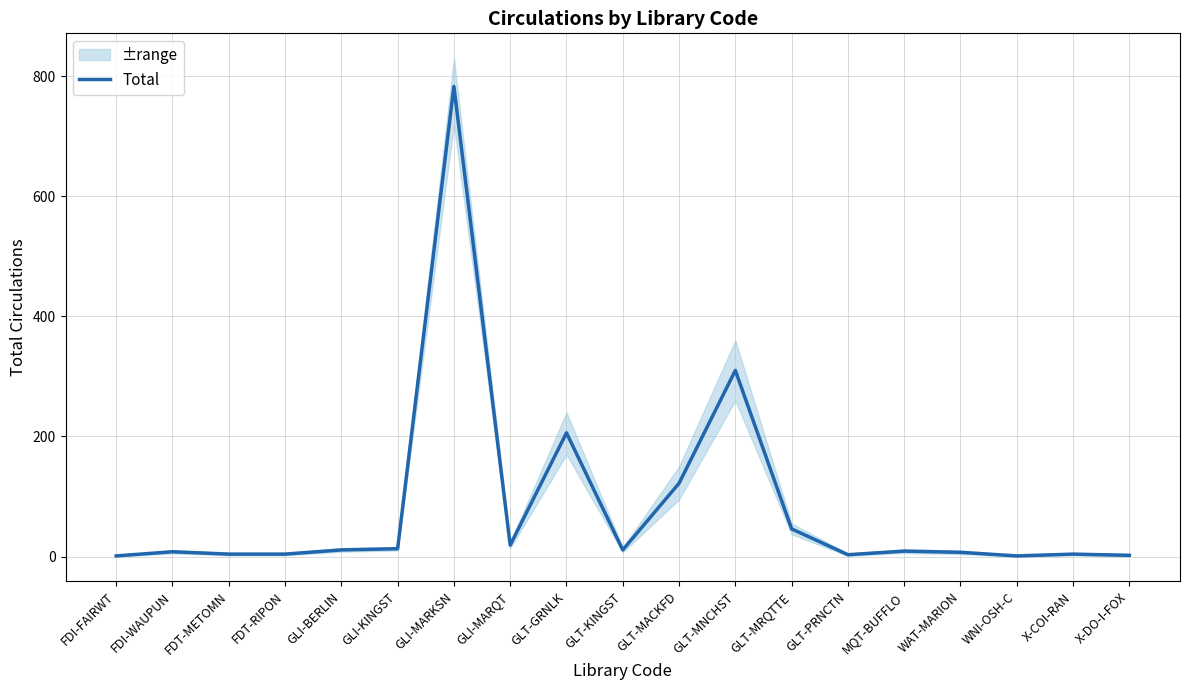

Does the chart have visible grid lines?

Yes